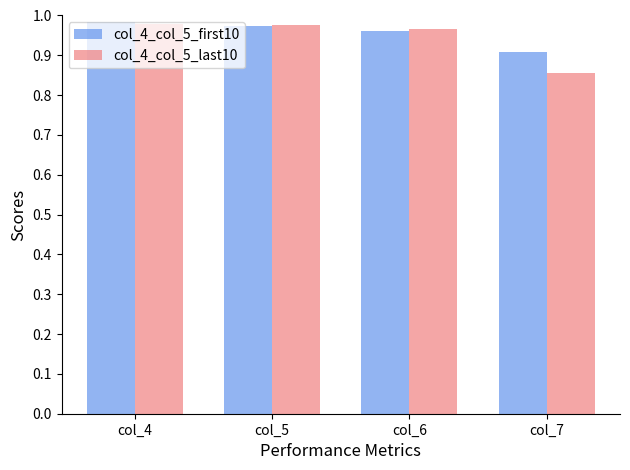

Which series has the widest spread of values?

col_4_col_5_last10